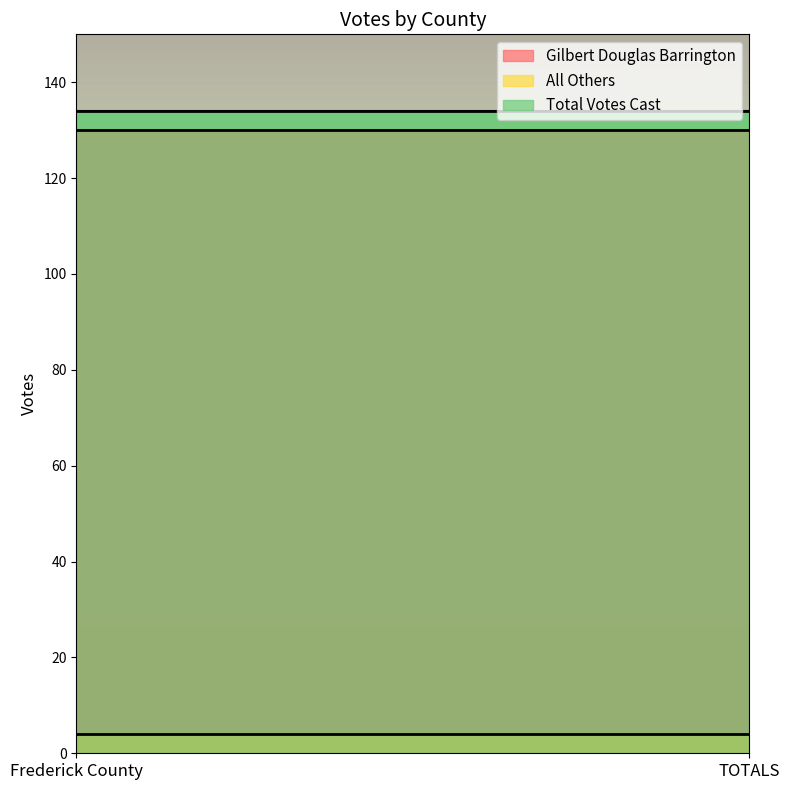

Which has a higher value, TOTALS or Frederick County?

TOTALS